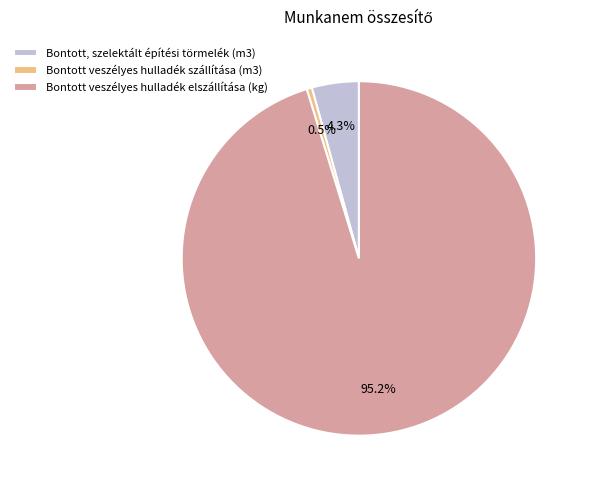

Which has a higher value, Bontott veszélyes hulladék elszállítása (kg) or Bontott veszélyes hulladék szállítása (m3)?

Bontott veszélyes hulladék elszállítása (kg)